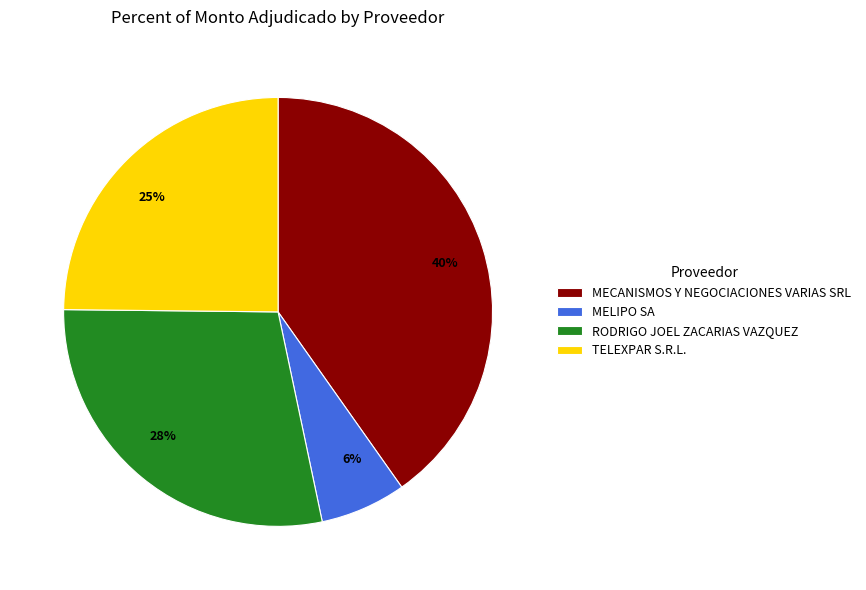

Is RODRIGO JOEL ZACARIAS VAZQUEZ the majority of the pie?

No